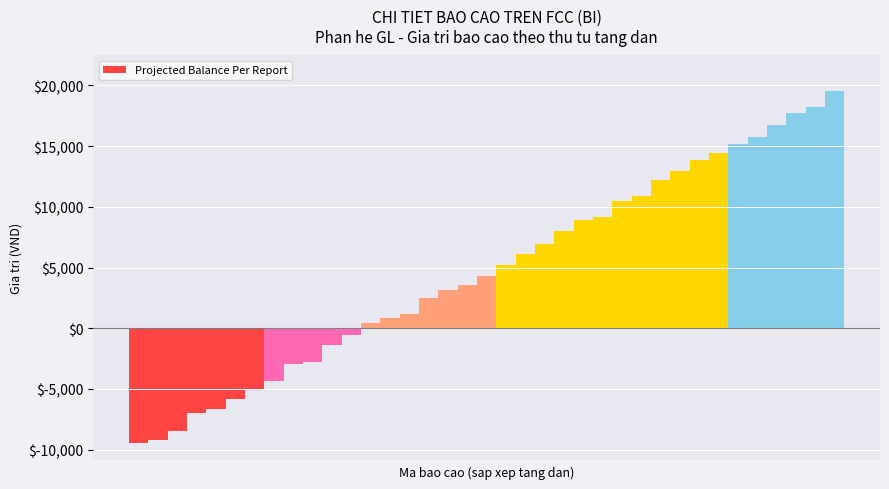

How many bars are there in total?

37